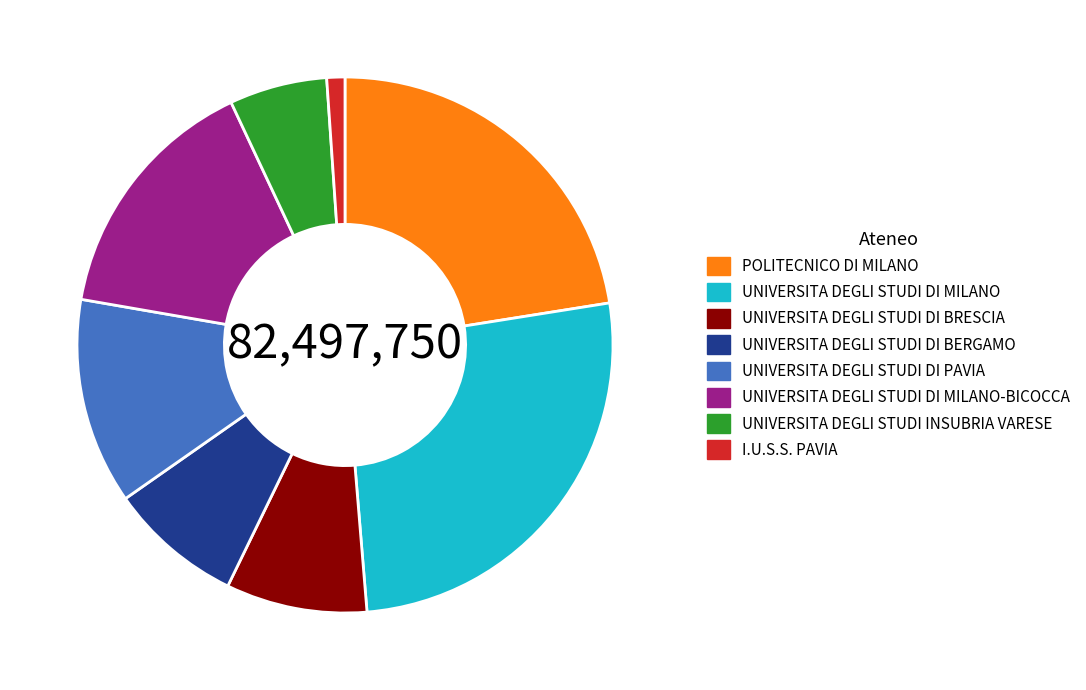

Do POLITECNICO DI MILANO and UNIVERSITA DEGLI STUDI DI BRESCIA together represent more than half of the pie?

No